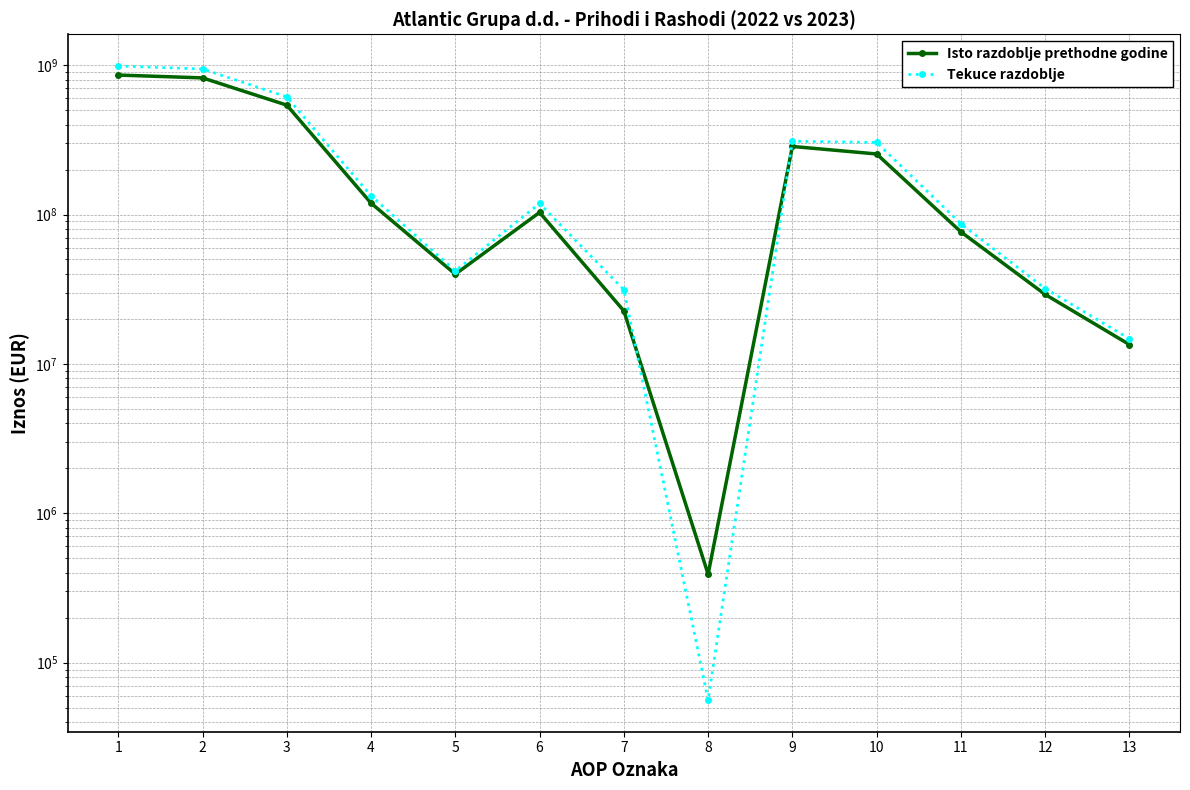

Reading right to left, extract all data points from this chart.

Isto razdoblje prethodne godine: 13466127	29176612	76527649	254302717	285616320	391047	22645825	103303087	39873250	119170388	539919037	821747166	858305841
Tekuce razdoblje: 14742149	31941327	86792022	303758560	309645097	56238	31379207	118538790	41942912	133475498	613403657	942402106	987082033